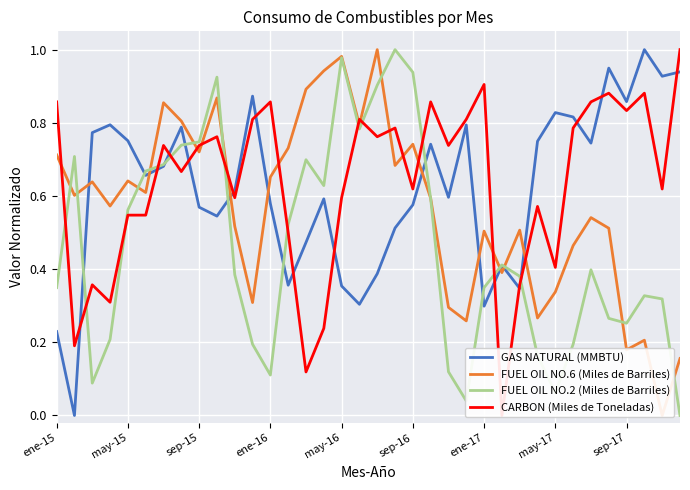

The value of CARBON (Miles de Toneladas) at 33 is 0.9. True or false?

True